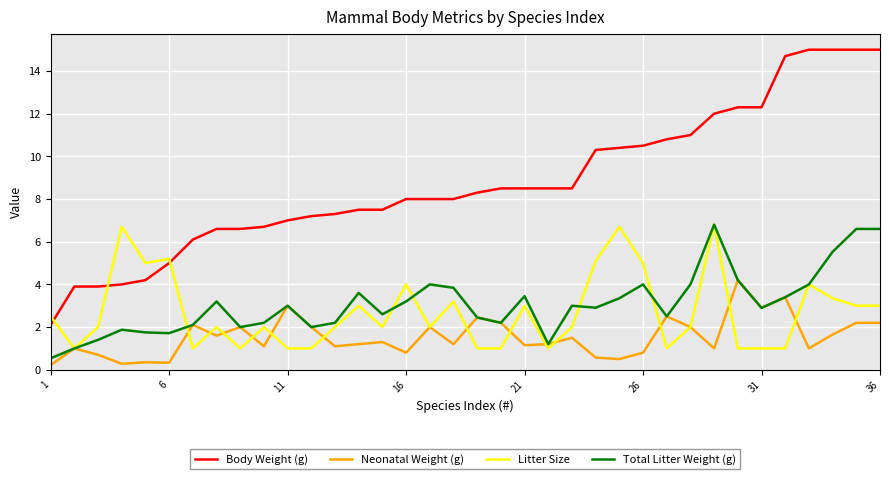

What is the maximum value shown in the chart?

15.0